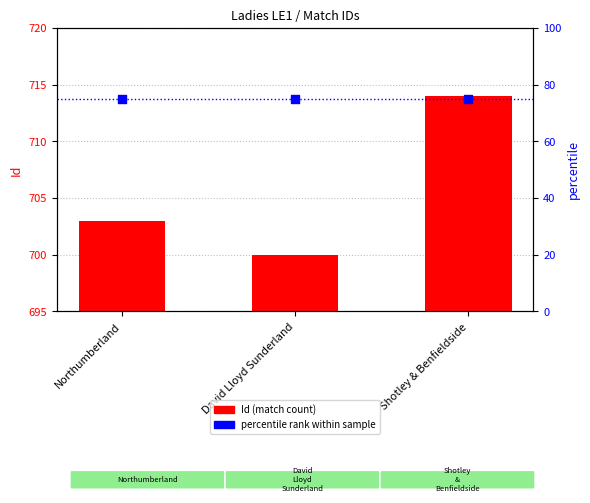

Which series has the largest Y range (max minus min)?

Id (match count)